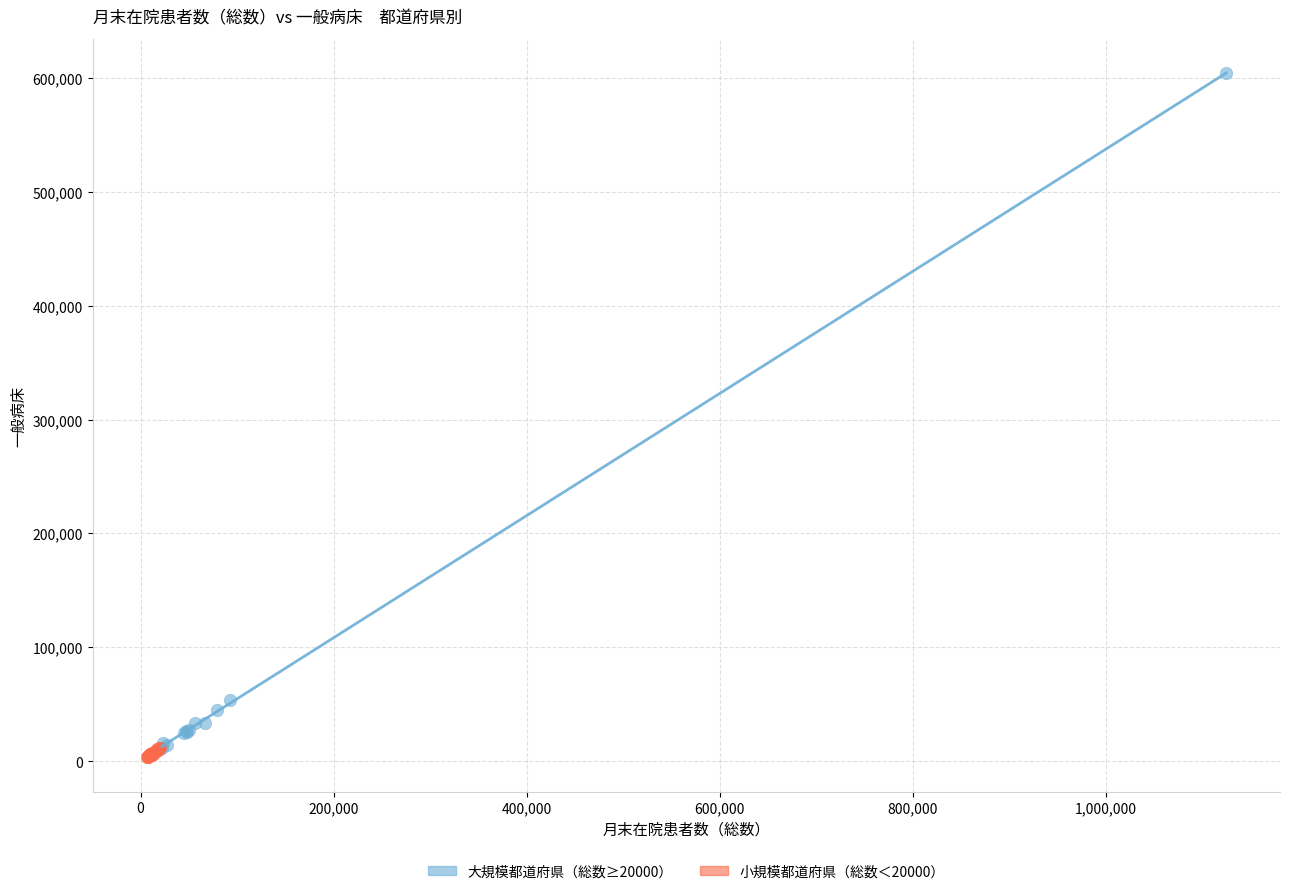

What are all the series names shown in the legend?

大規模都道府県（総数≥20000）, 小規模都道府県（総数＜20000）